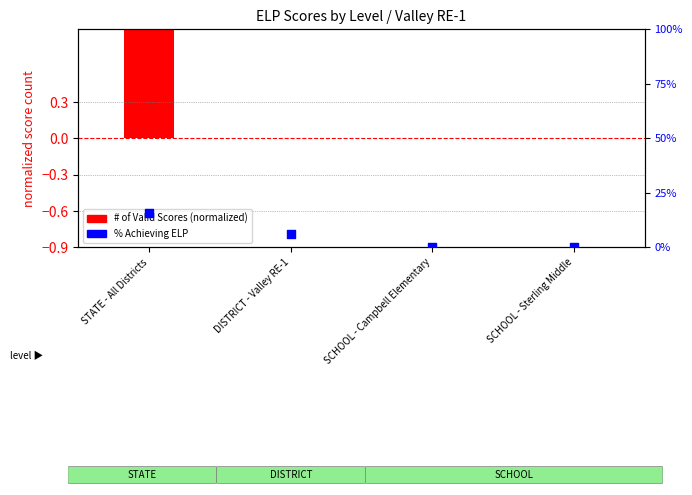

Which series has the largest Y range (max minus min)?

# of Valid Scores (normalized)